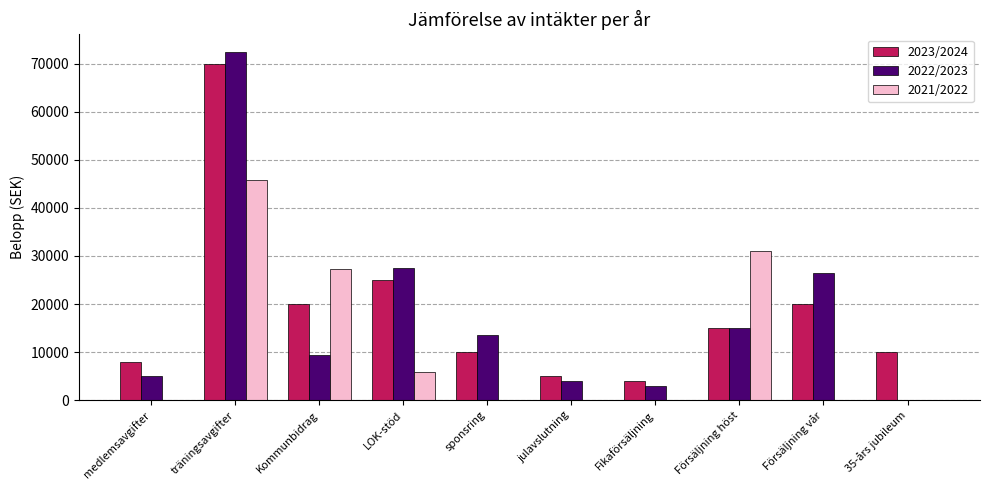

What is the maximum value for 2023/2024?

70000